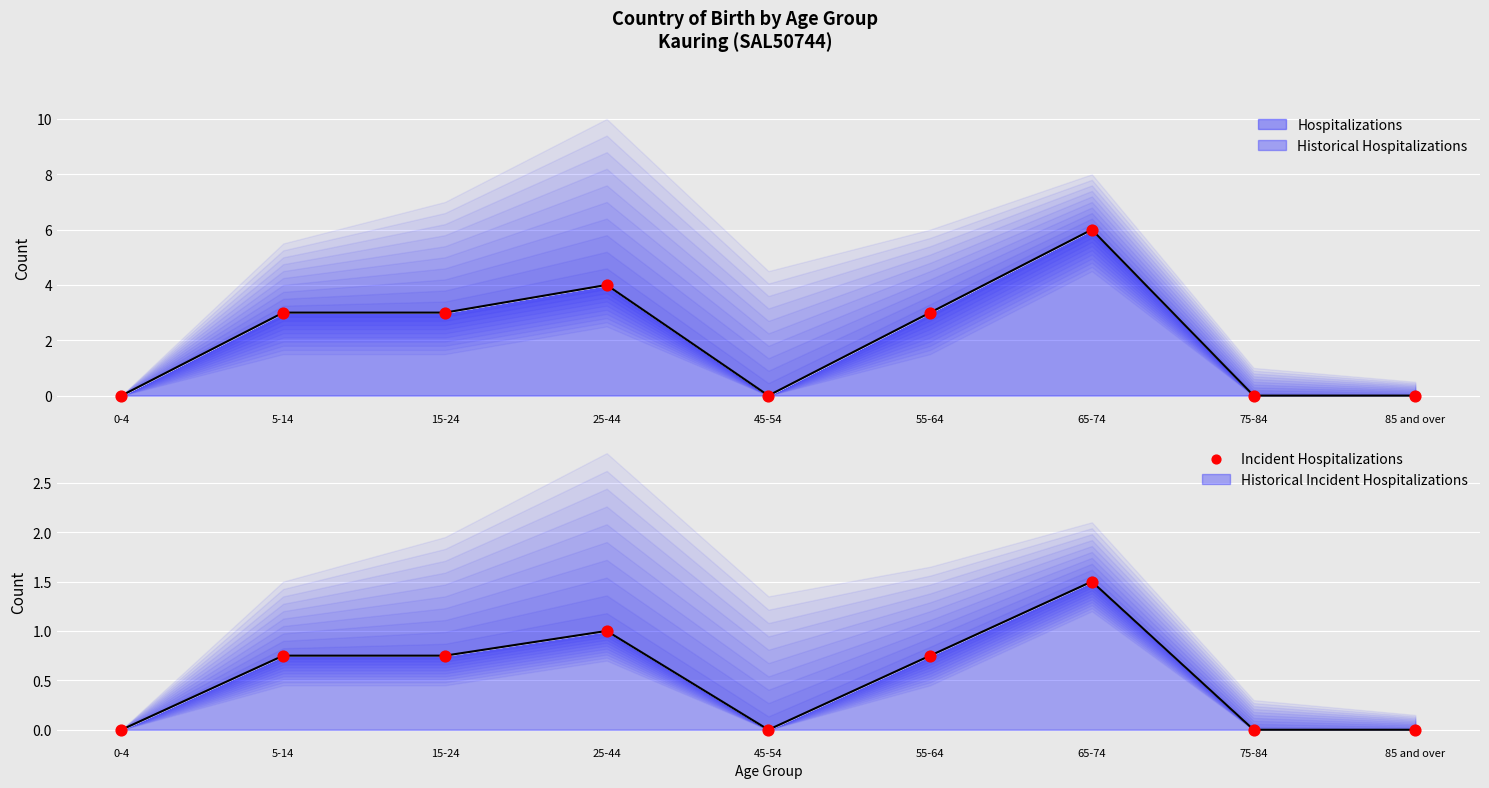

What are all the series names shown in the legend?

Hospitalizations, Historical Hospitalizations, Incident Hospitalizations, Historical Incident Hospitalizations